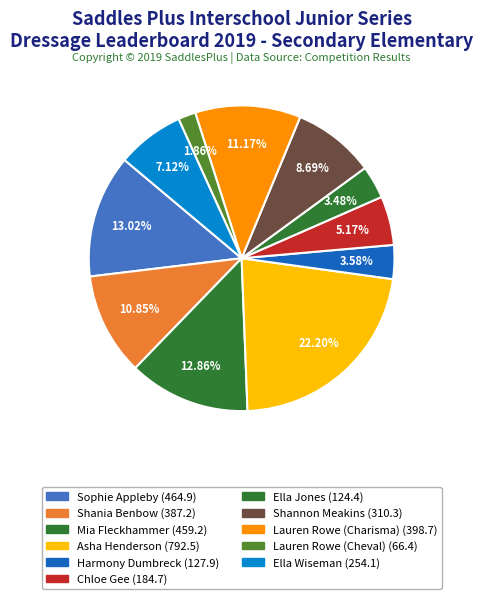

Rank the categories by value from lowest to highest.

Lauren Rowe (Cheval), Ella Jones, Harmony Dumbreck, Chloe Gee, Ella Wiseman, Shannon Meakins, Shania Benbow, Lauren Rowe (Charisma), Mia Fleckhammer, Sophie Appleby, Asha Henderson